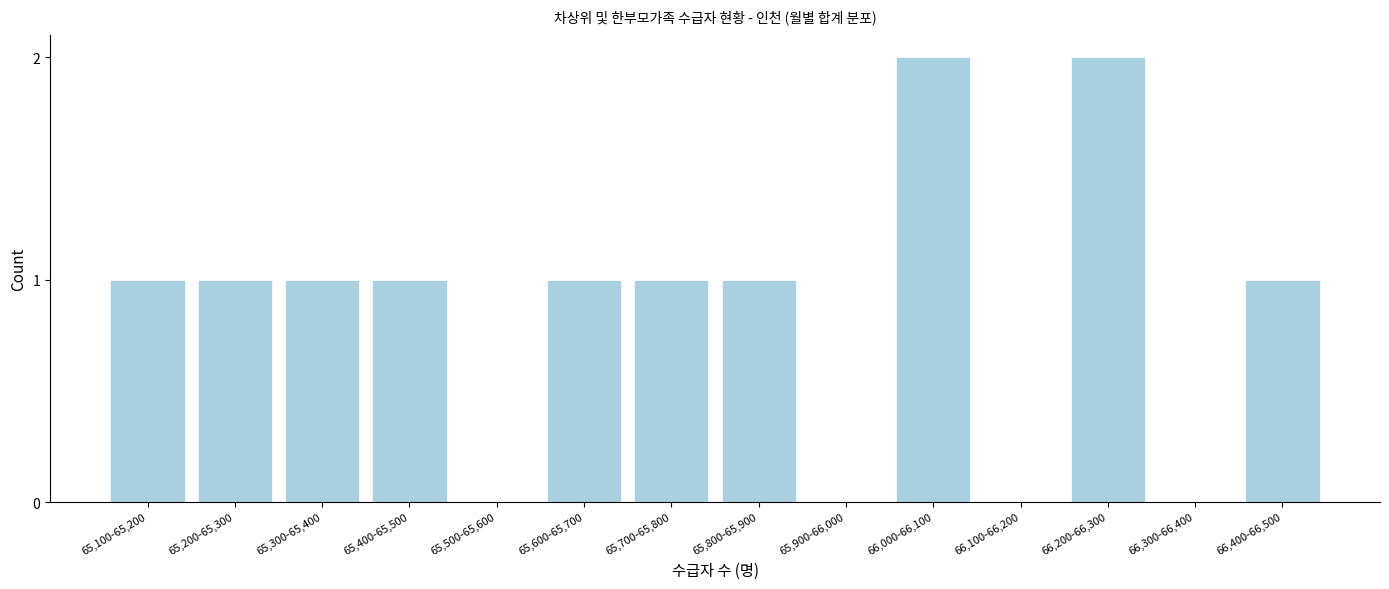

Reading left to right, extract all data points from this chart.

65,100-65,200=1	65,200-65,300=1	65,300-65,400=1	65,400-65,500=1	65,500-65,600=0	65,600-65,700=1	65,700-65,800=1	65,800-65,900=1	65,900-66,000=0	66,000-66,100=2	66,100-66,200=0	66,200-66,300=2	66,300-66,400=0	66,400-66,500=1